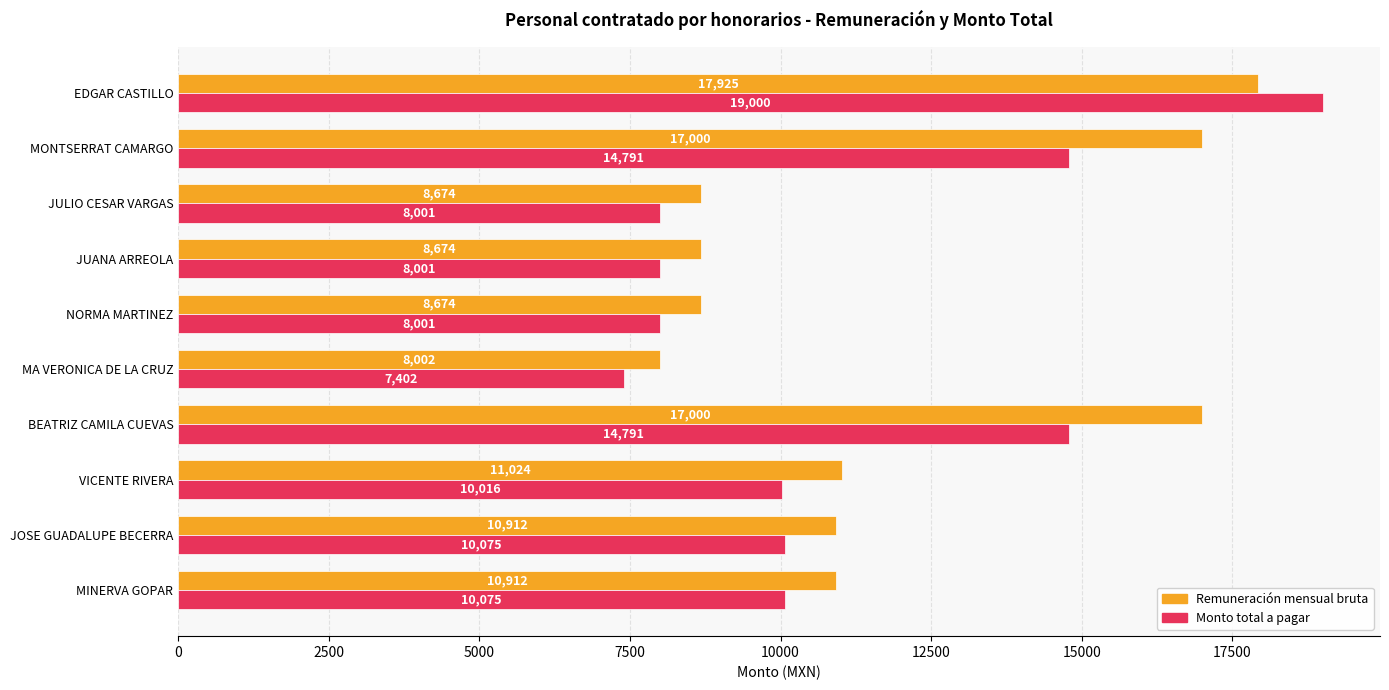

Is it true that Remuneración mensual bruta equals 17000 at BEATRIZ CAMILA CUEVAS?

True